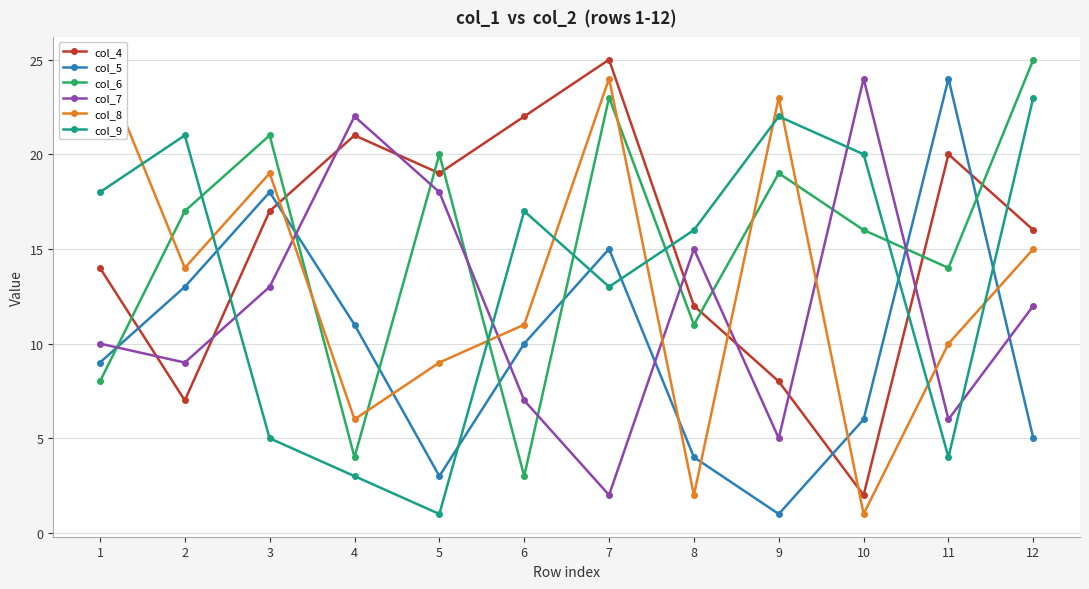

What are all the series names shown in the legend?

col_4, col_5, col_6, col_7, col_8, col_9